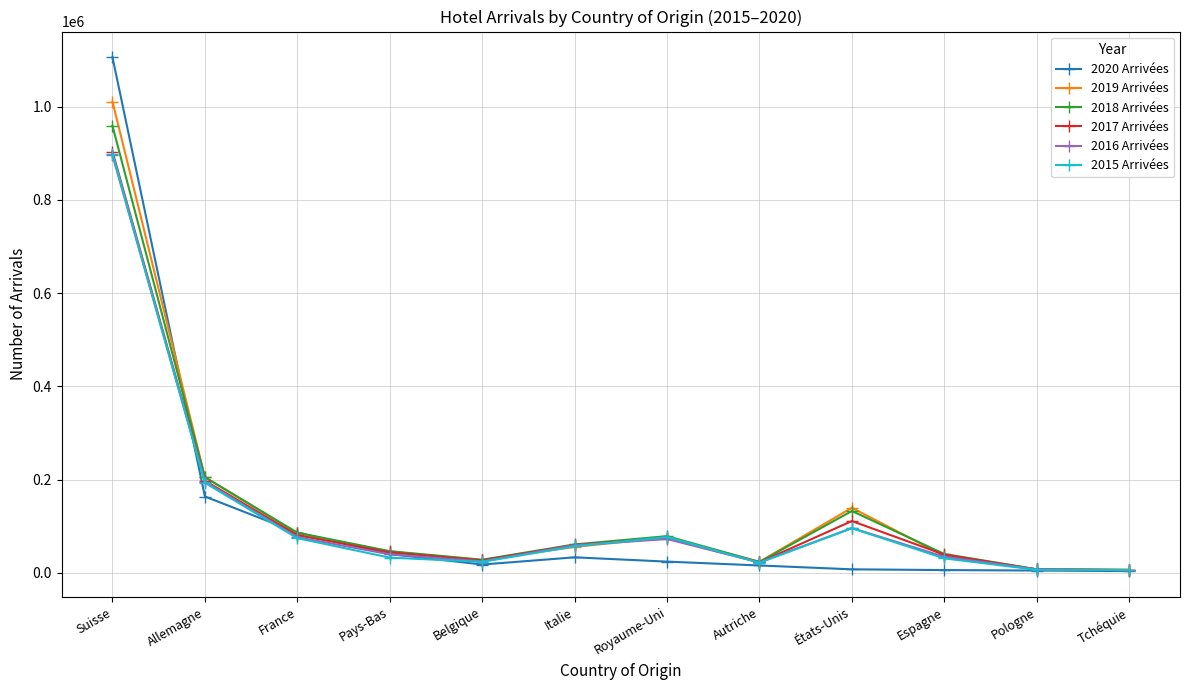

What is the label of the 4th point from the right?

États-Unis